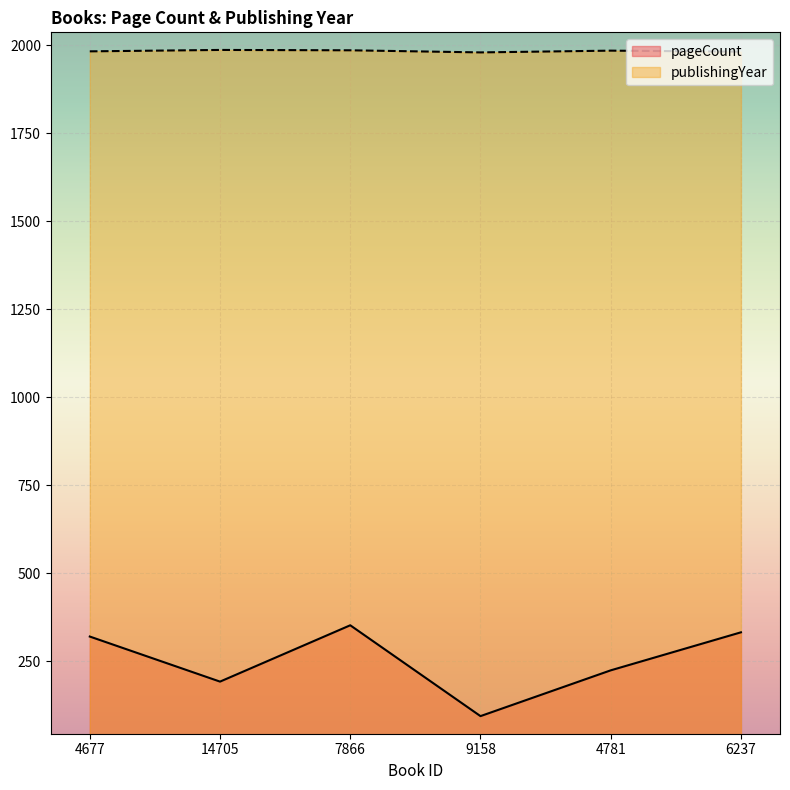

Is the value of pageCount at 6237 greater than the value of publishingYear at 6237?

No